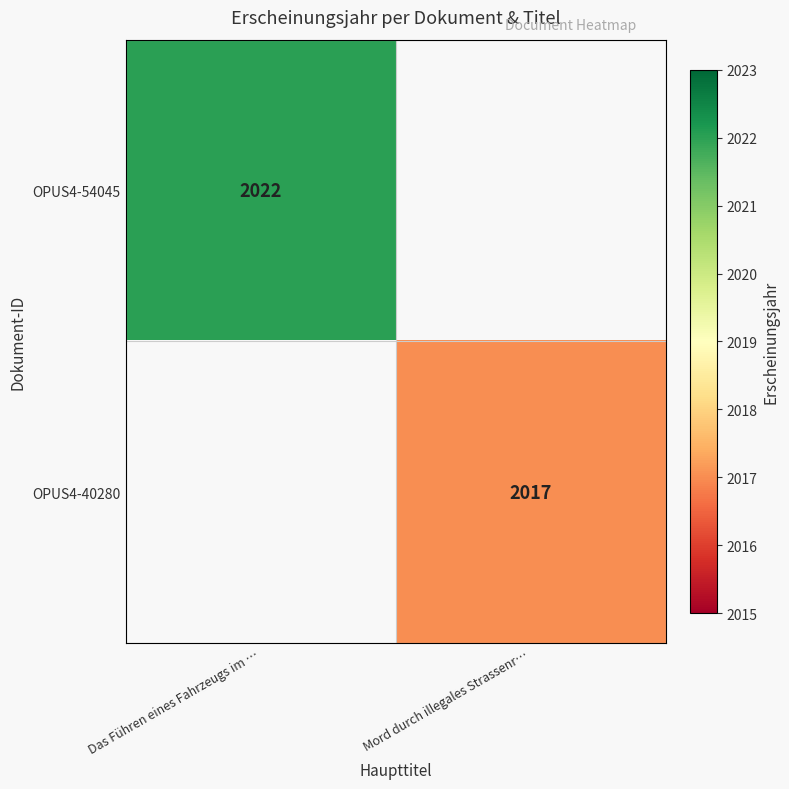

Is it true that OPUS4-54045 equals 2022 at Das Führen eines Fahrzeugs im …?

True